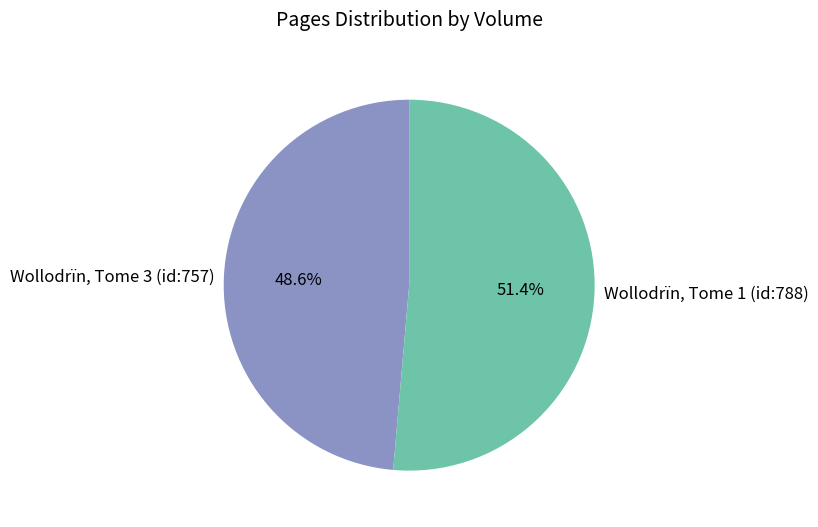

How many slices are in this pie chart?

2